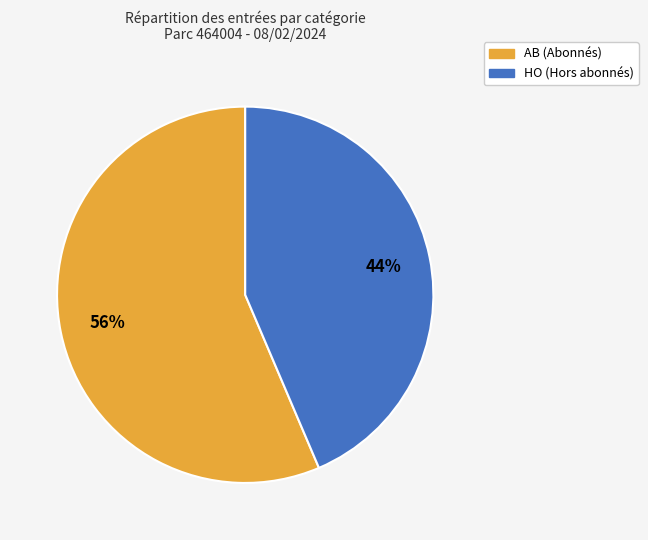

Does AB account for over 50% of the chart?

Yes